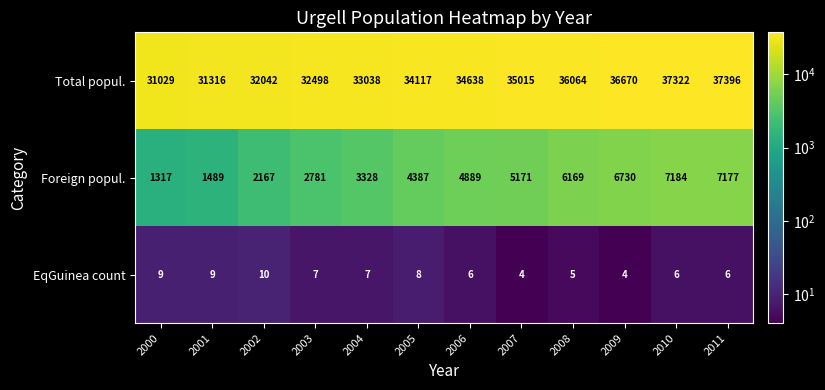

At which category is the sum across all series the highest?

2011